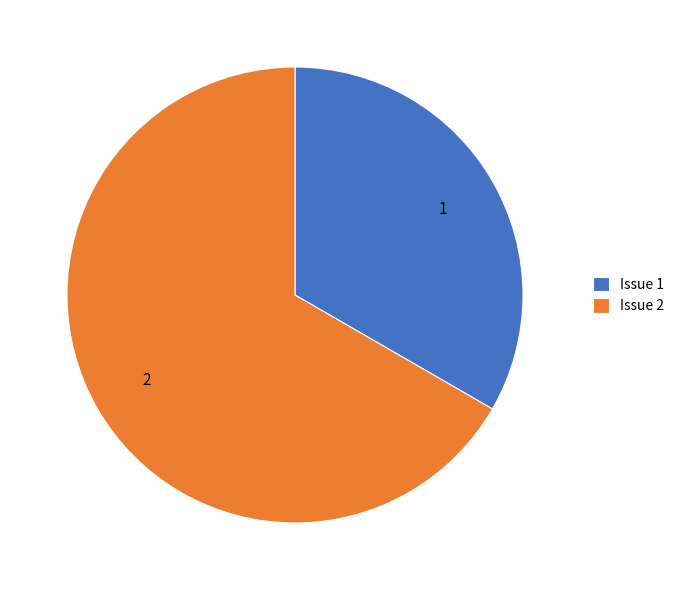

Which has a higher value, Issue 1 or Issue 2?

Issue 2